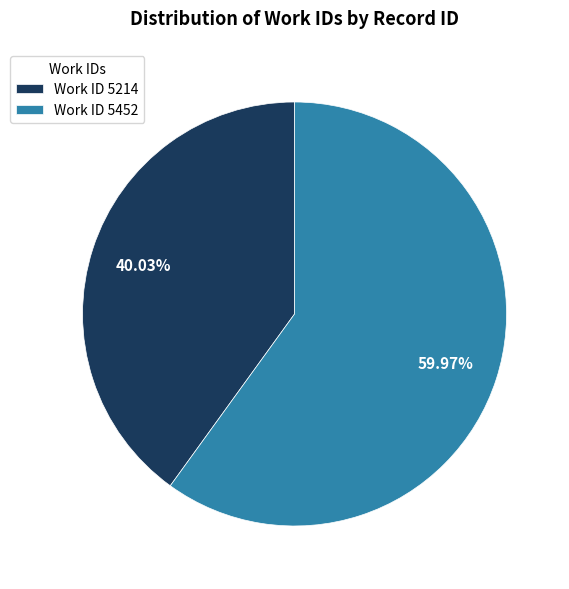

Which category has the biggest portion of the pie?

Work ID 5452